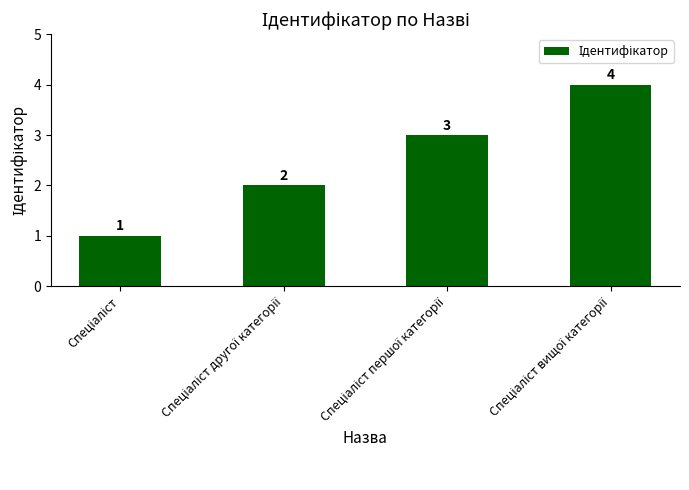

Does the chart contain stacked bars?

No